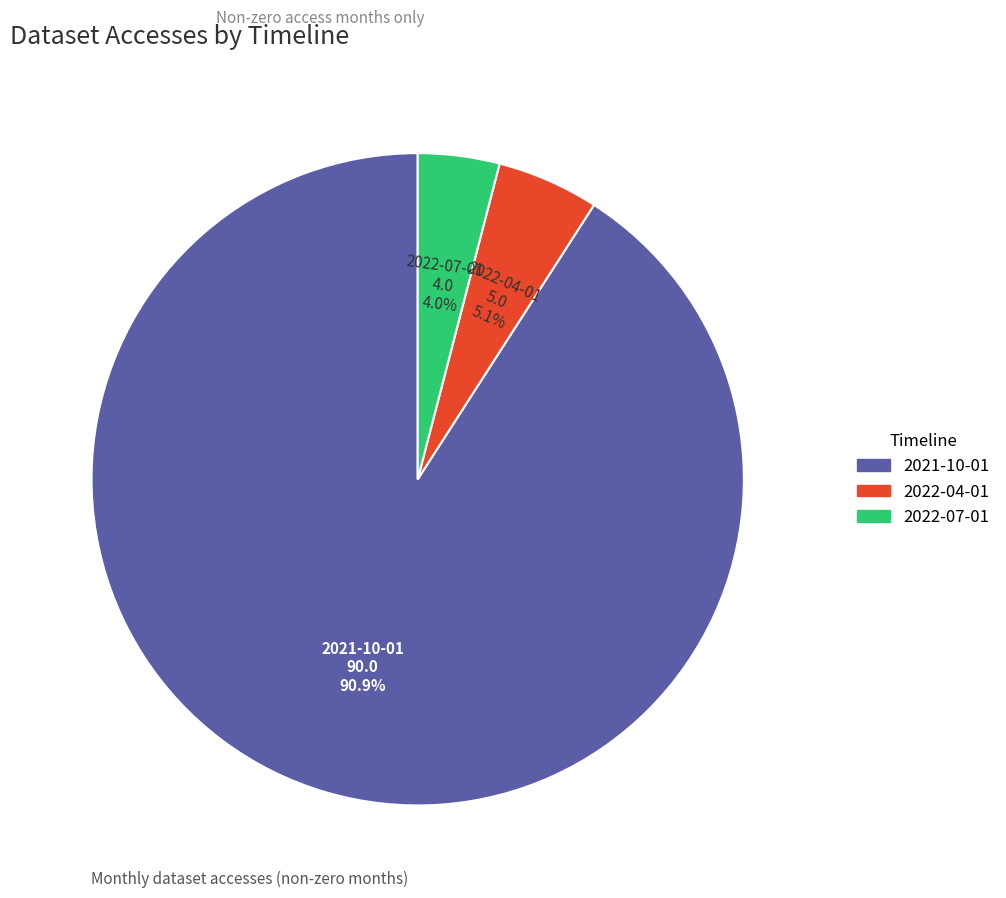

What percentage is the 2021-10-01 slice, to the nearest percent?

91%